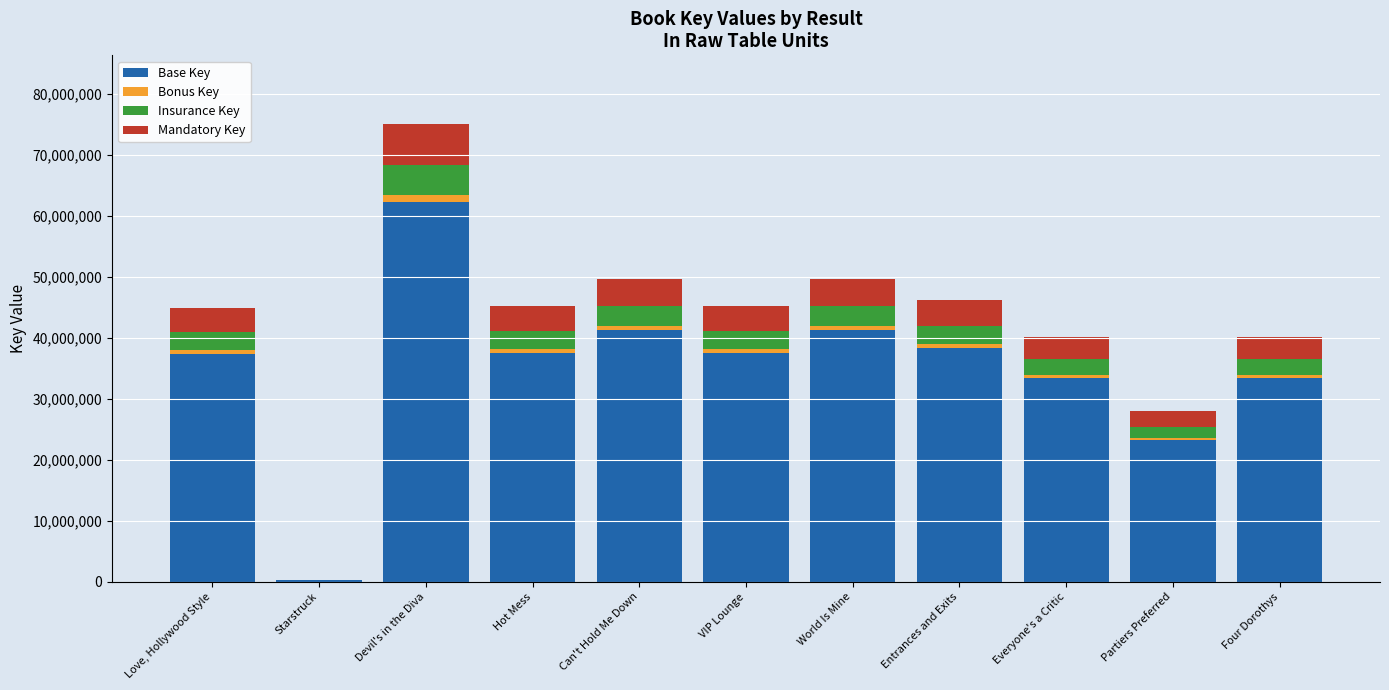

Does the chart contain stacked bars?

Yes